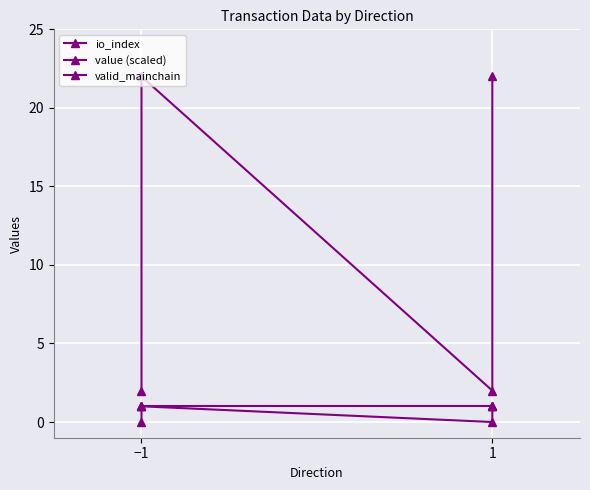

Is it true that io_index equals 0 at −1?

True